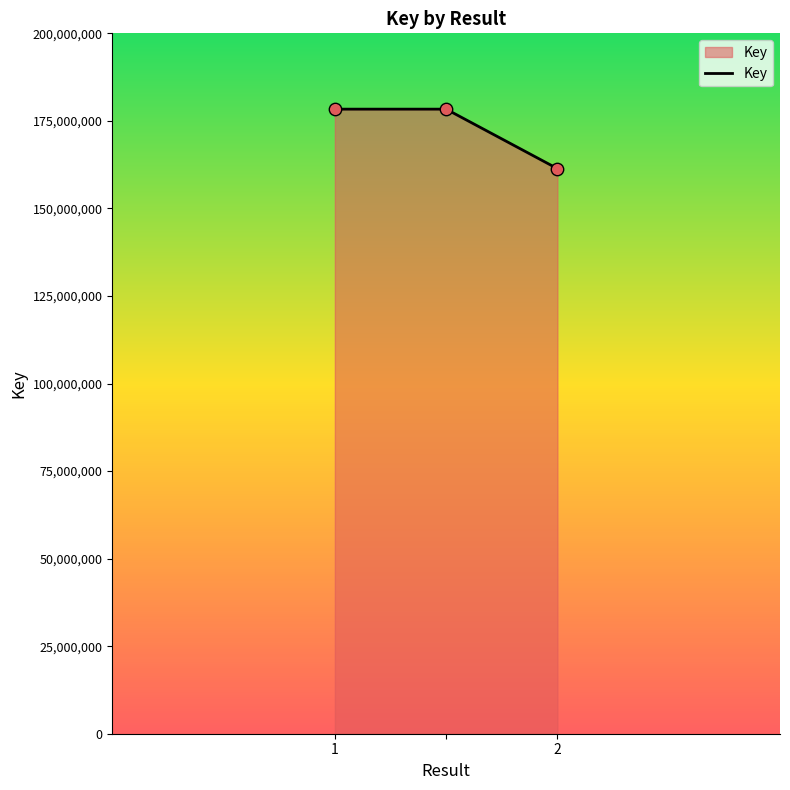

What is the difference between the maximum and minimum values?

16984130